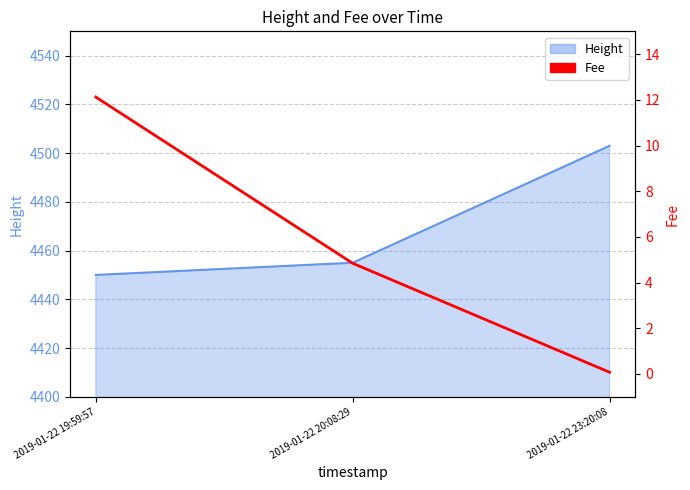

What is the change in value from 2019-01-22 19:59:57 to 2019-01-22 20:08:29?

-7.3